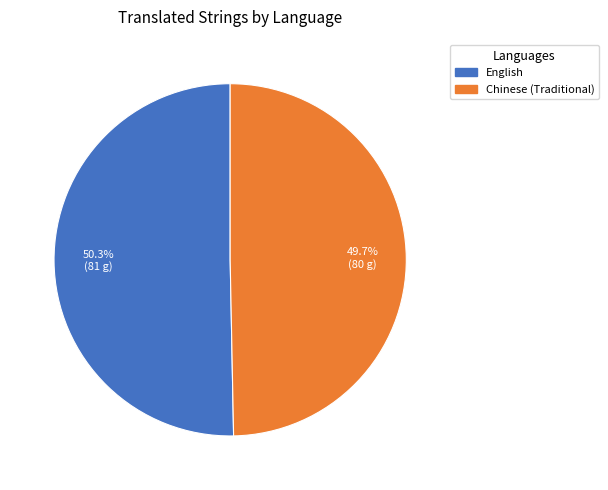

Does any single category account for the majority?

Yes